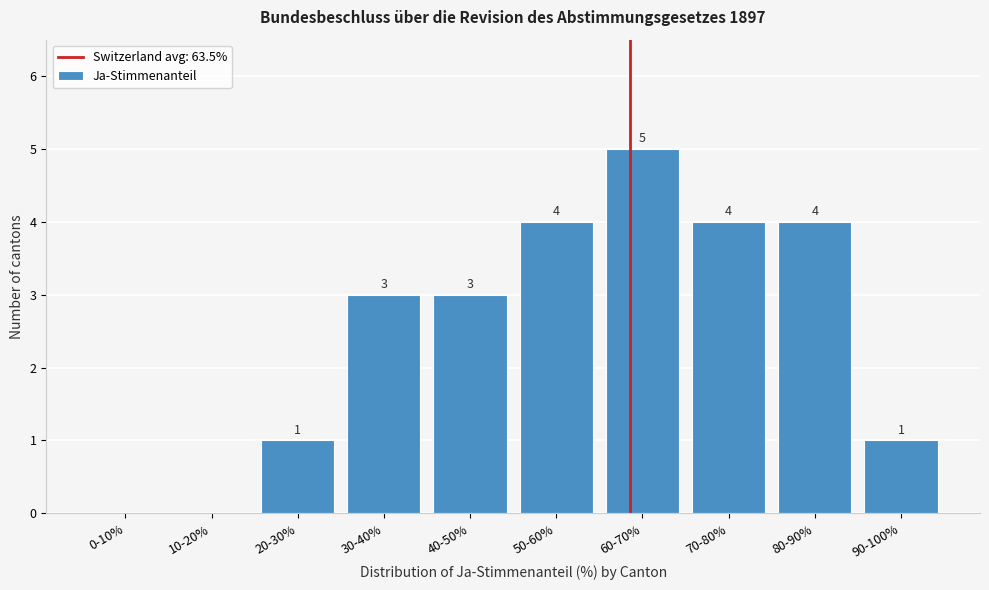

Reading left to right, what are all the values shown in this chart?

0-10%=0	10-20%=0	20-30%=1	30-40%=3	40-50%=3	50-60%=4	60-70%=5	70-80%=4	80-90%=4	90-100%=1